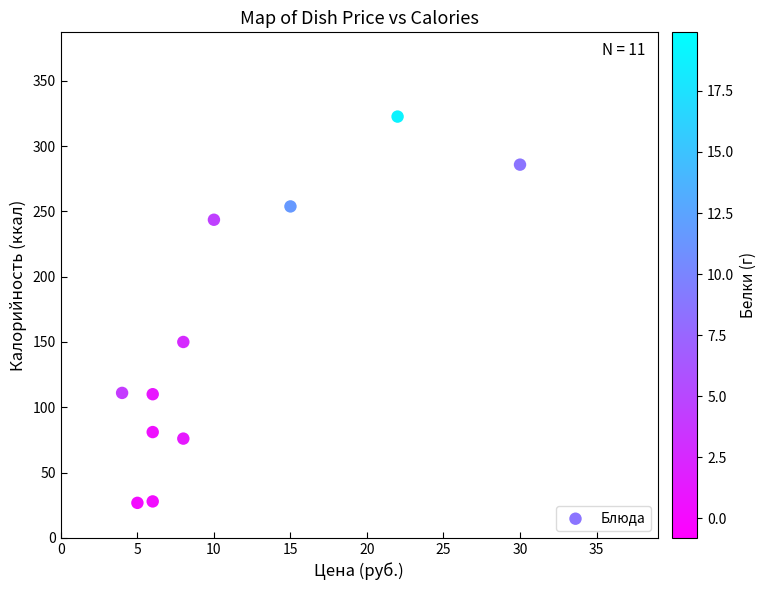

What is the range of X values (max minus min)?

26.0